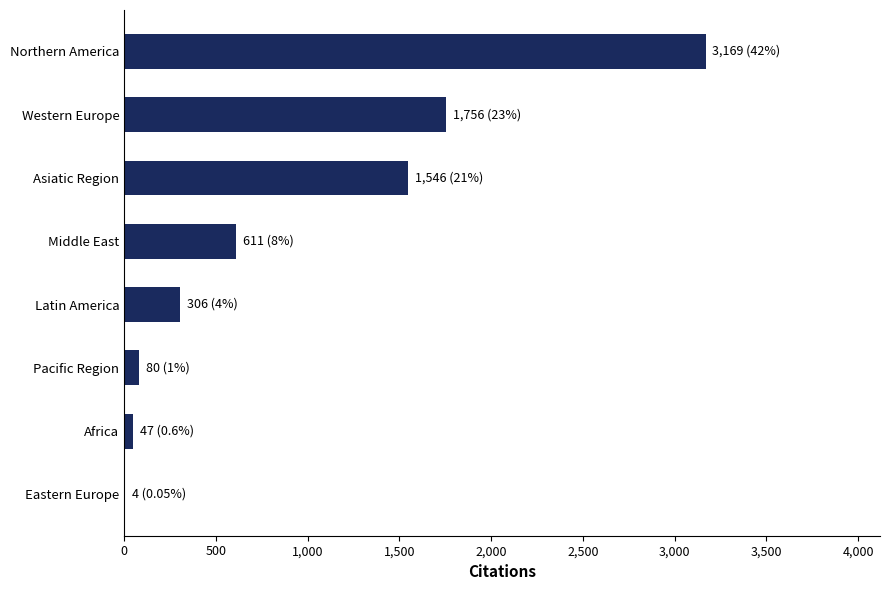

The chart shows a value of 4954 at Northern America. True or false?

False